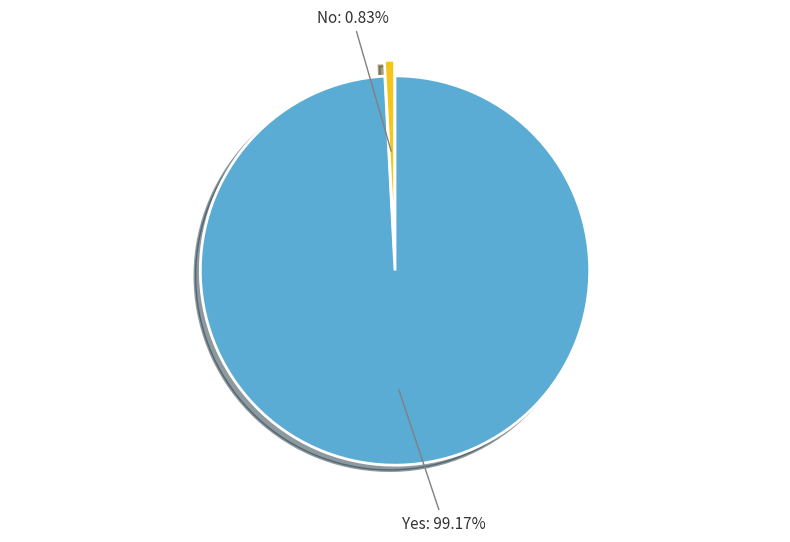

How many slices are in this pie chart?

2